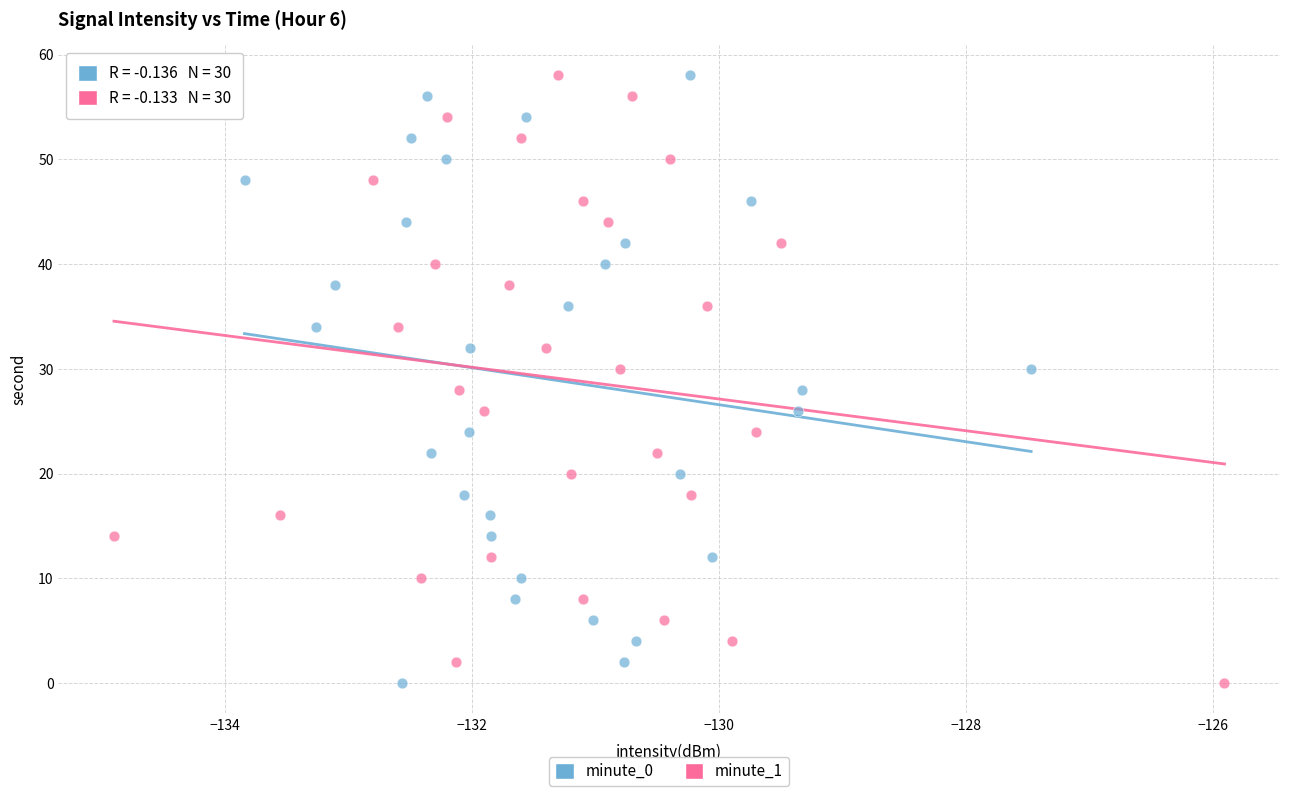

What are all the series names shown in the legend?

minute_0, minute_1